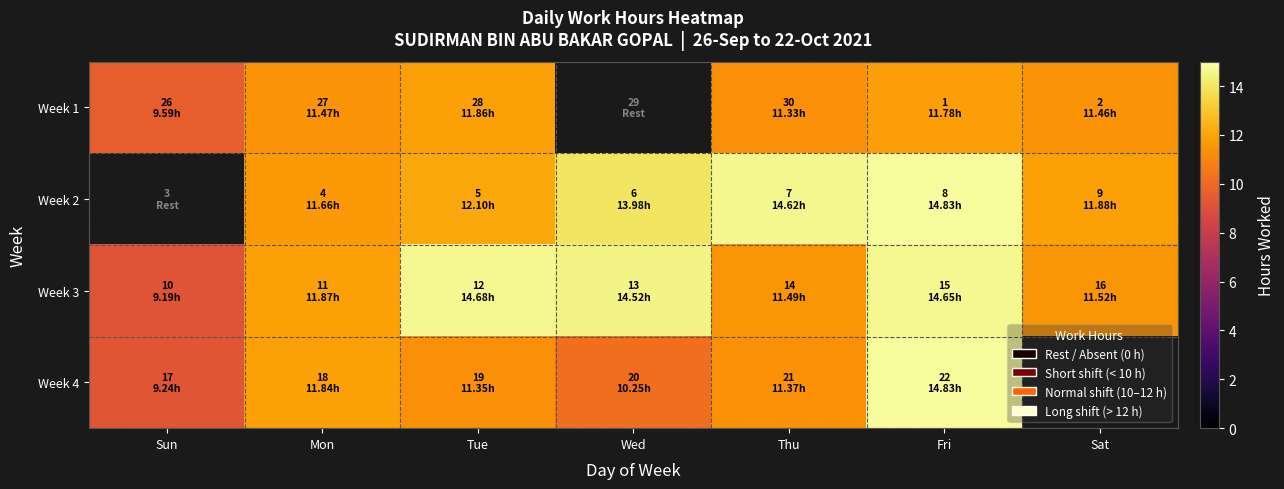

Count the number of categories in the chart.

7